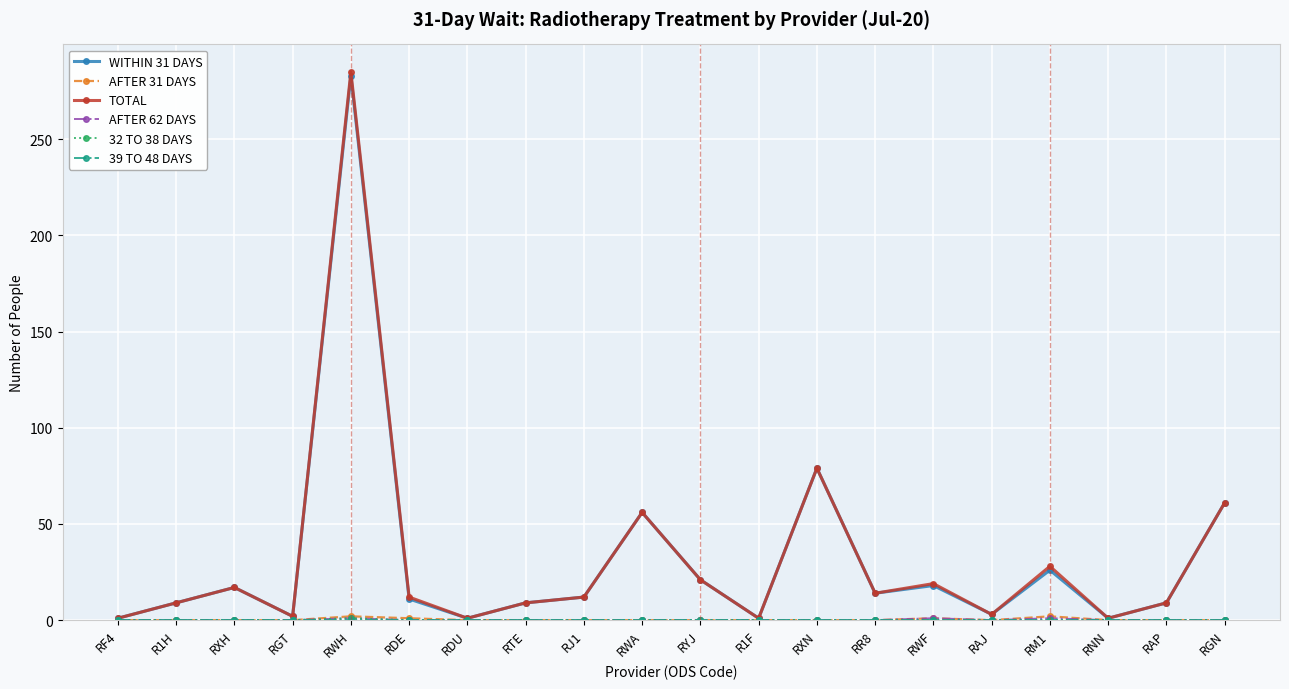

True or false: WITHIN 31 DAYS has more than 2 interior local peaks.

True